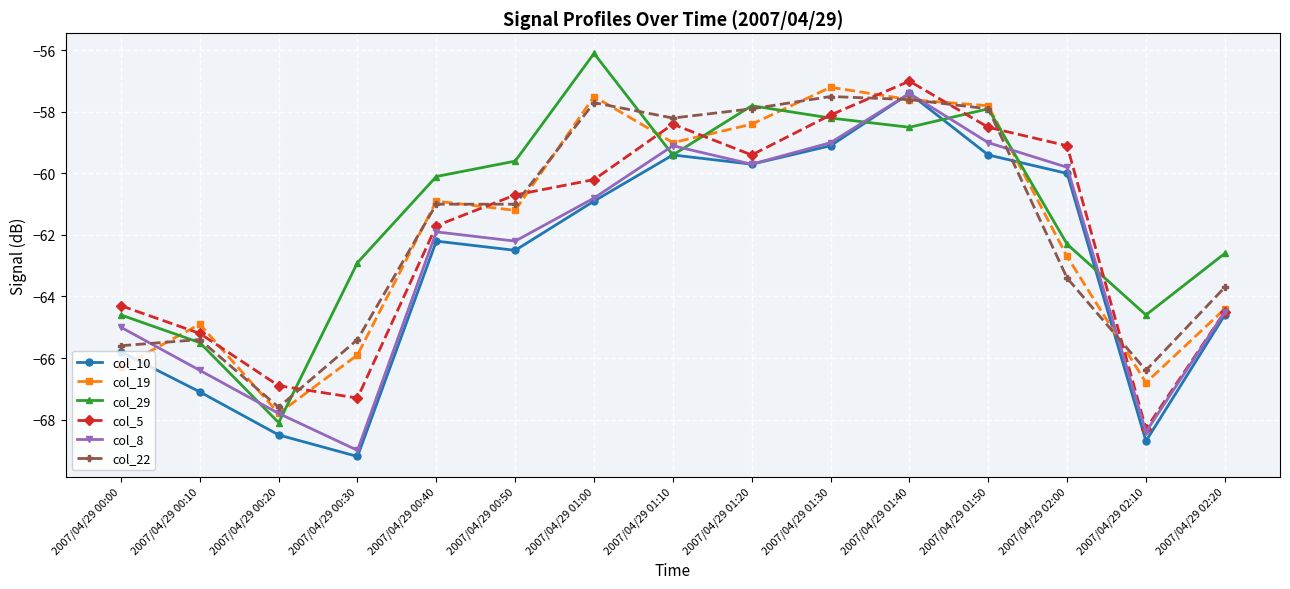

What is the label of the 3rd point from the right?

2007/04/29 02:00